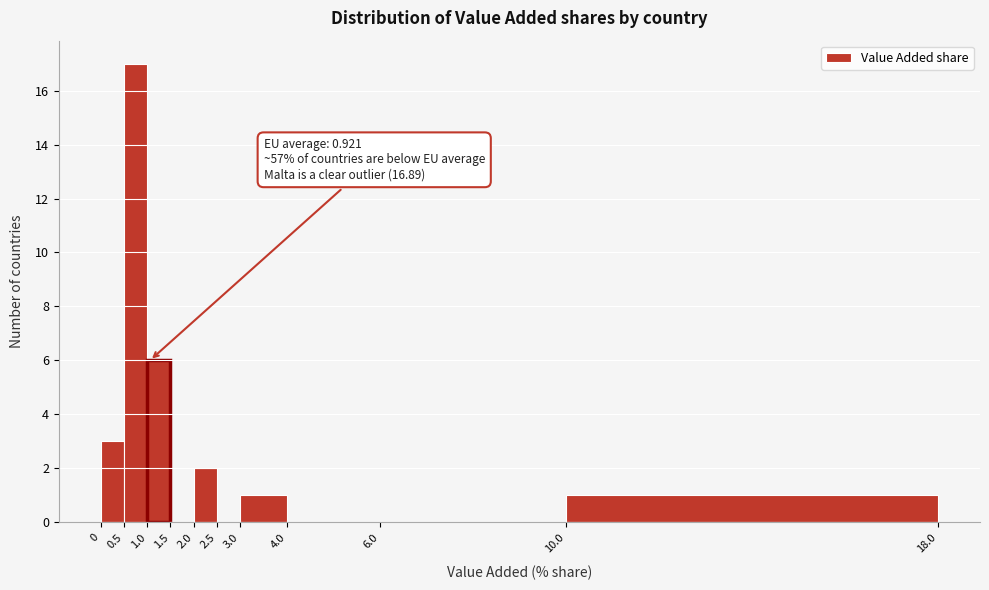

Which range on the x-axis has the tallest bar?

0.5 to 1.0